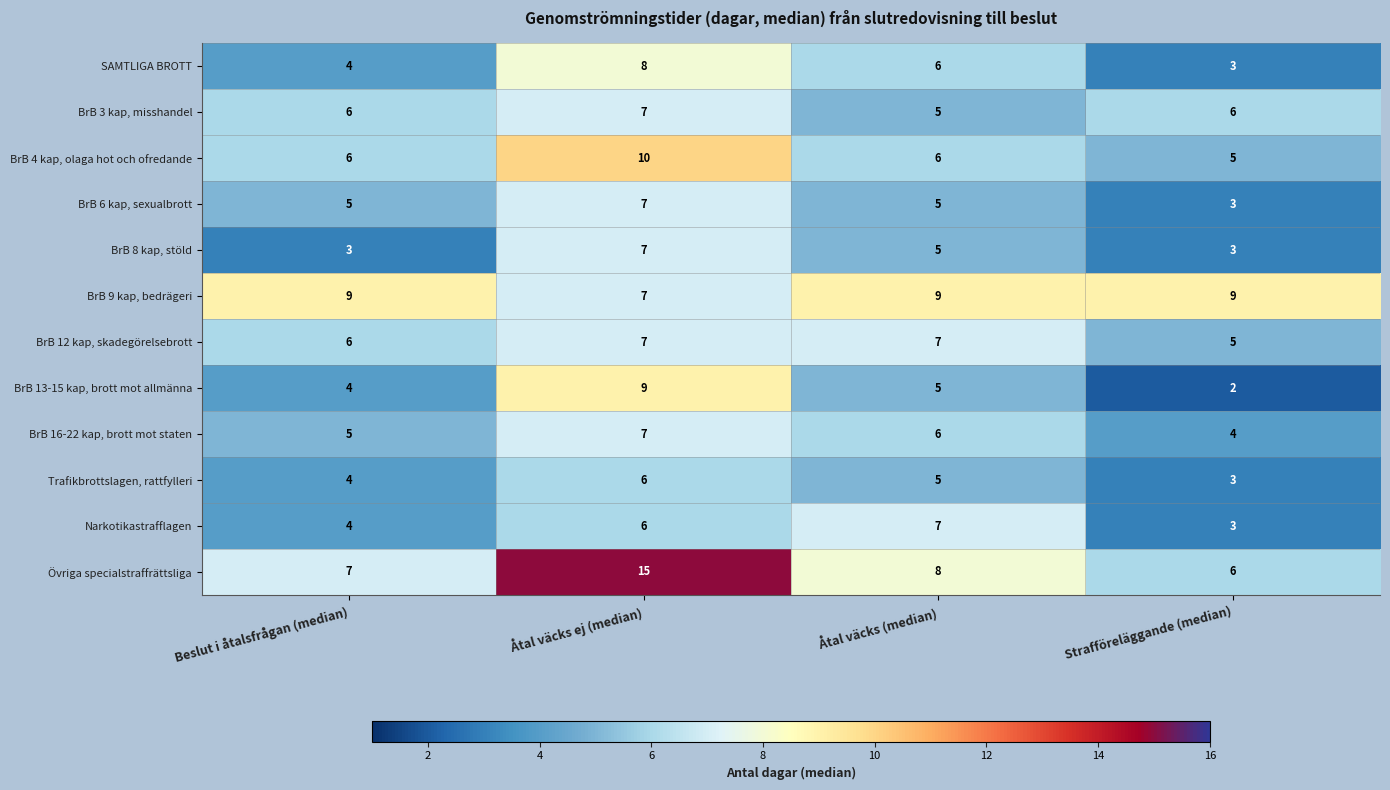

True or false: BrB 12 kap, skadegörelsebrott has a value of 11 at Åtal väcks ej (median).

False